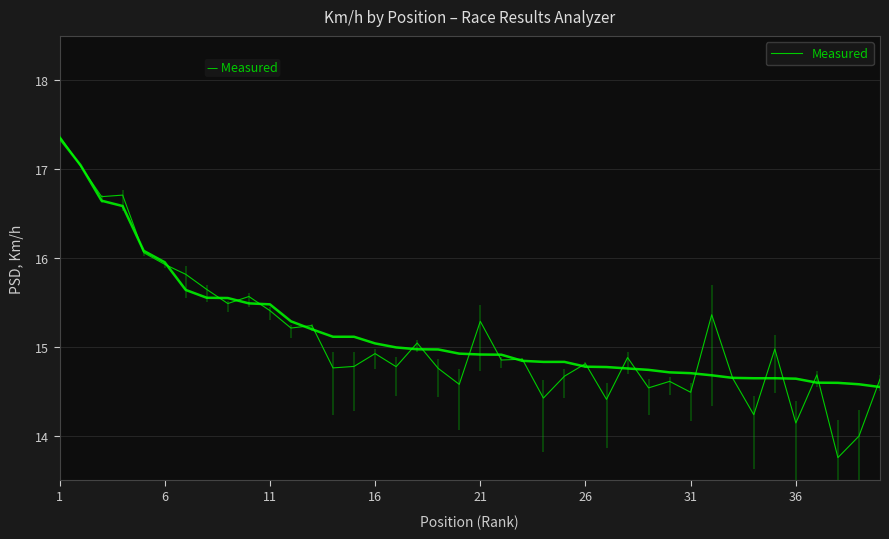

What is the highest value of the Measured series?

17.4